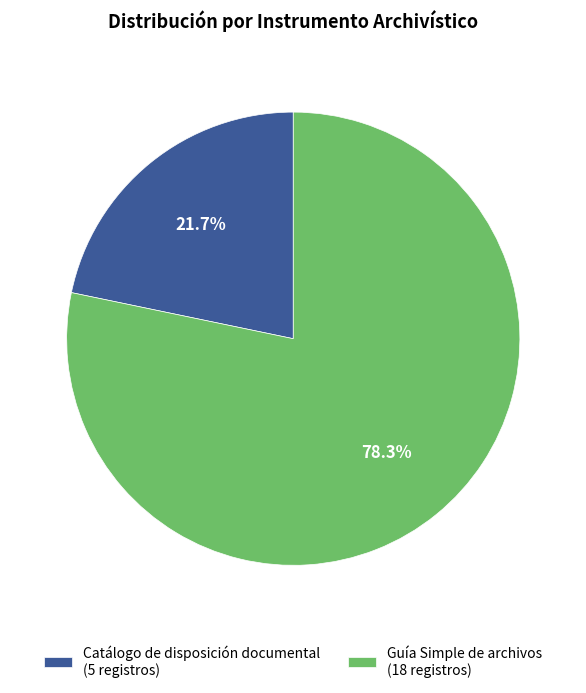

What is the largest slice in the pie chart?

Guía Simple de archivos